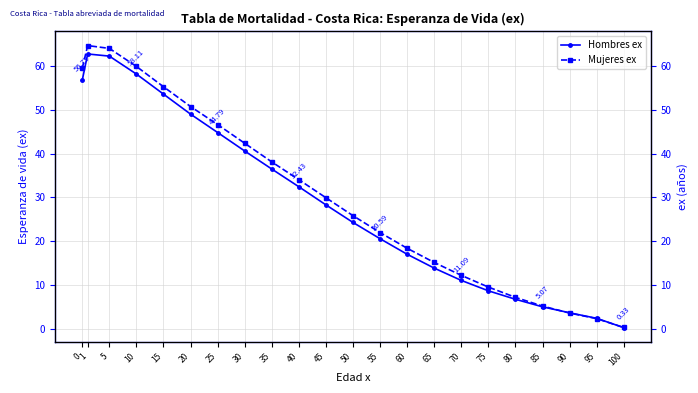

At 0, list the series in order from largest to smallest.

Mujeres ex, Hombres ex